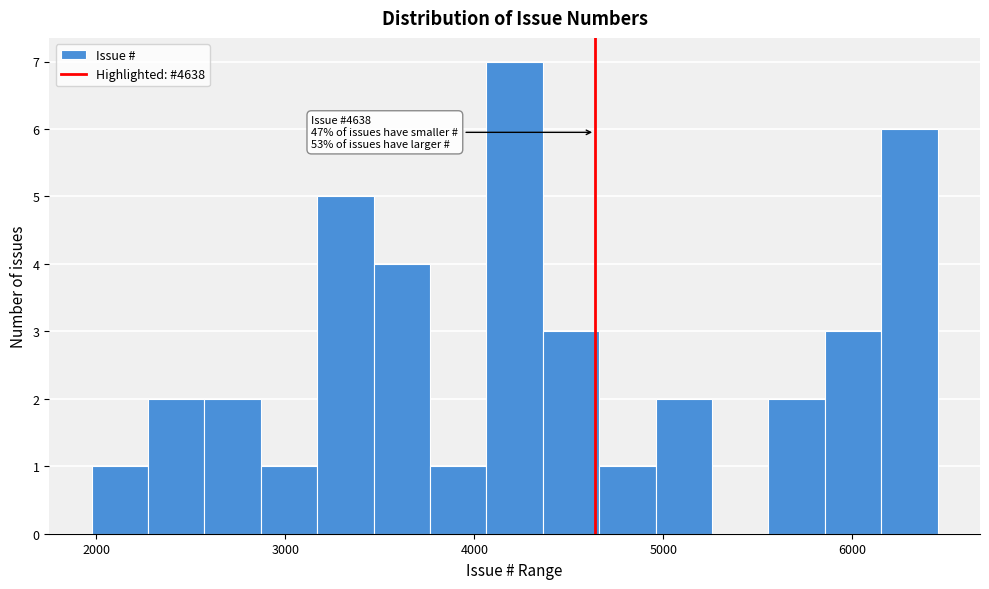

Read against the x-axis, roughly where is the centre of the tallest bar?

4200